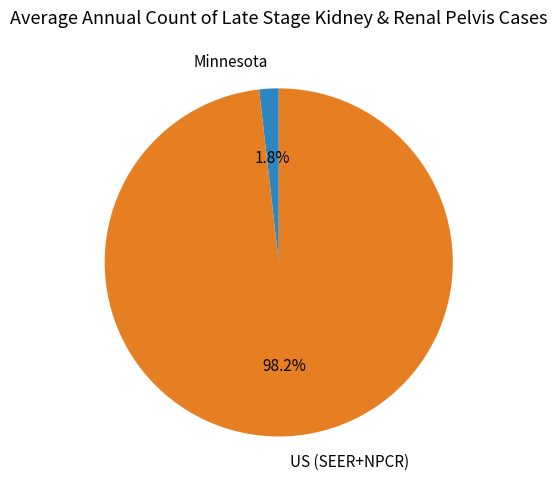

Does US (SEER+NPCR) account for over 50% of the chart?

Yes